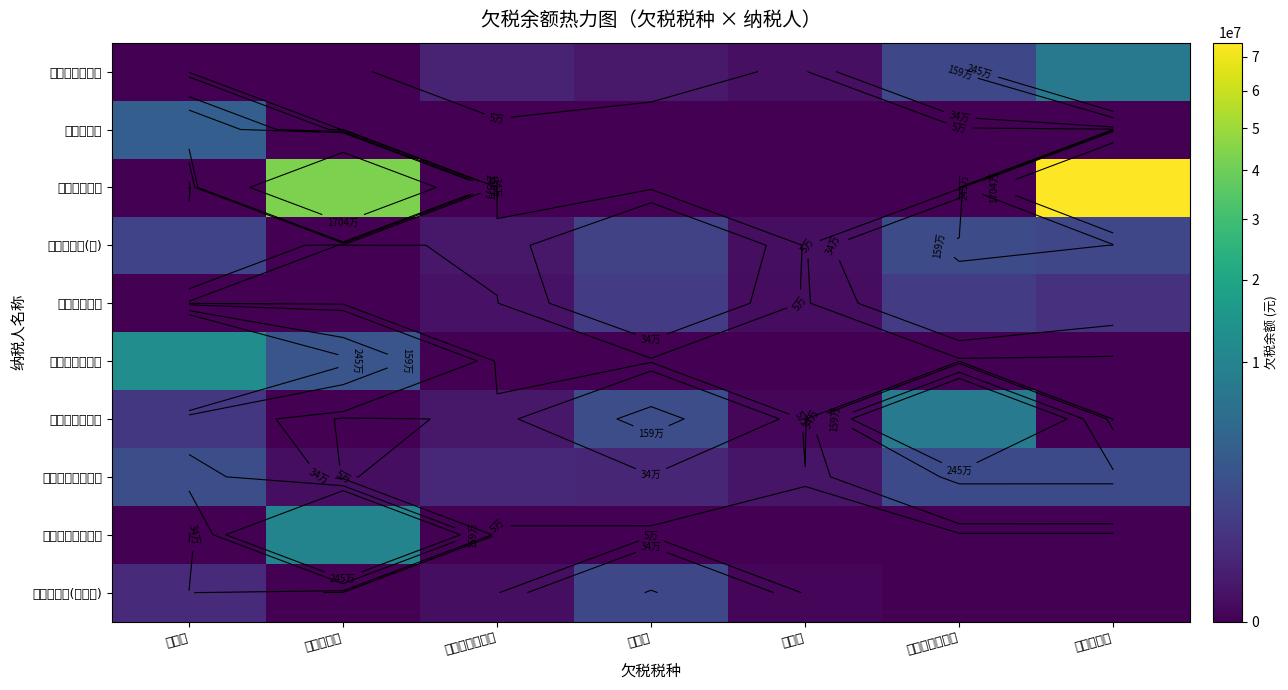

How many values in the 新疆缔森地产 series exceed 0?

2